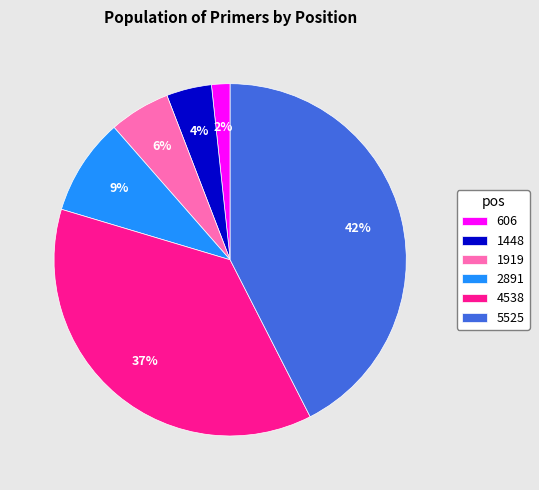

Approximately how many times larger is the value at 2891 compared to 5525?

0.2